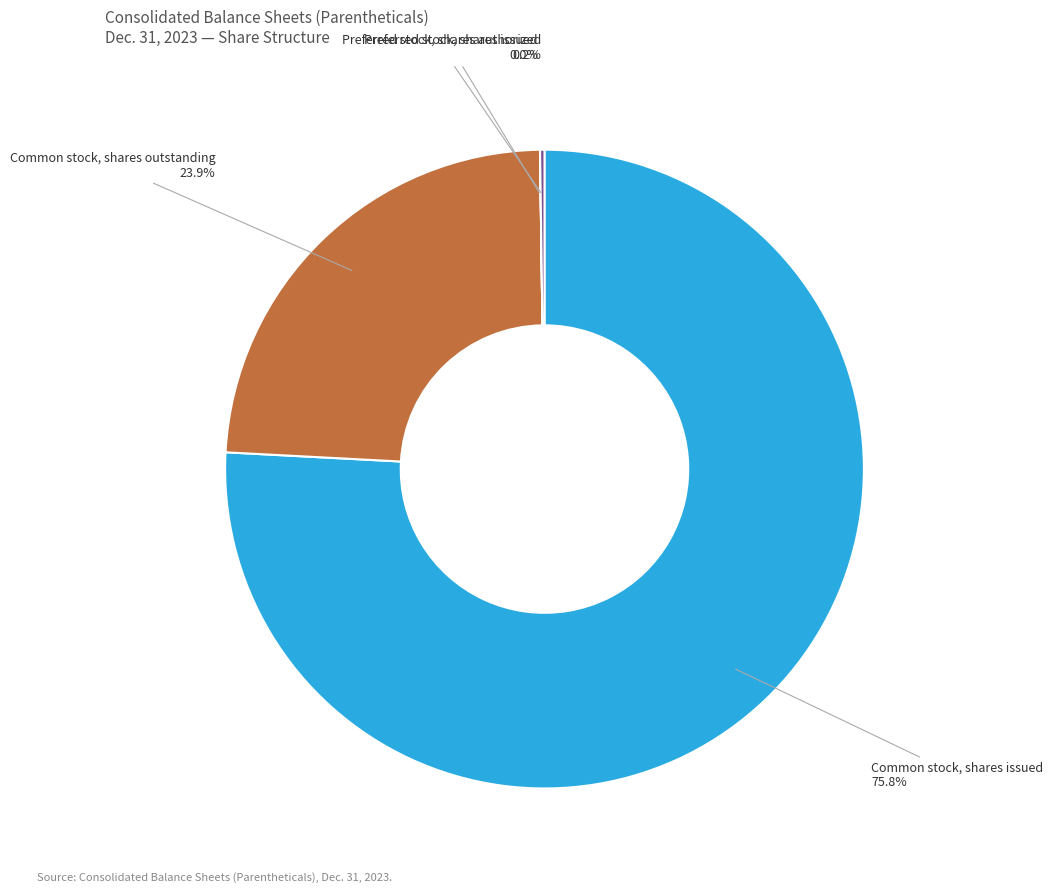

Which category has the biggest portion of the pie?

Common stock, shares issued